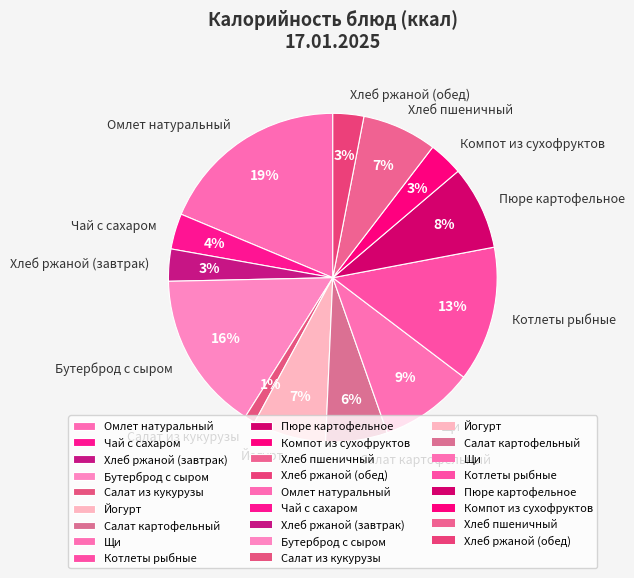

Does Хлеб пшеничный account for over 50% of the chart?

No